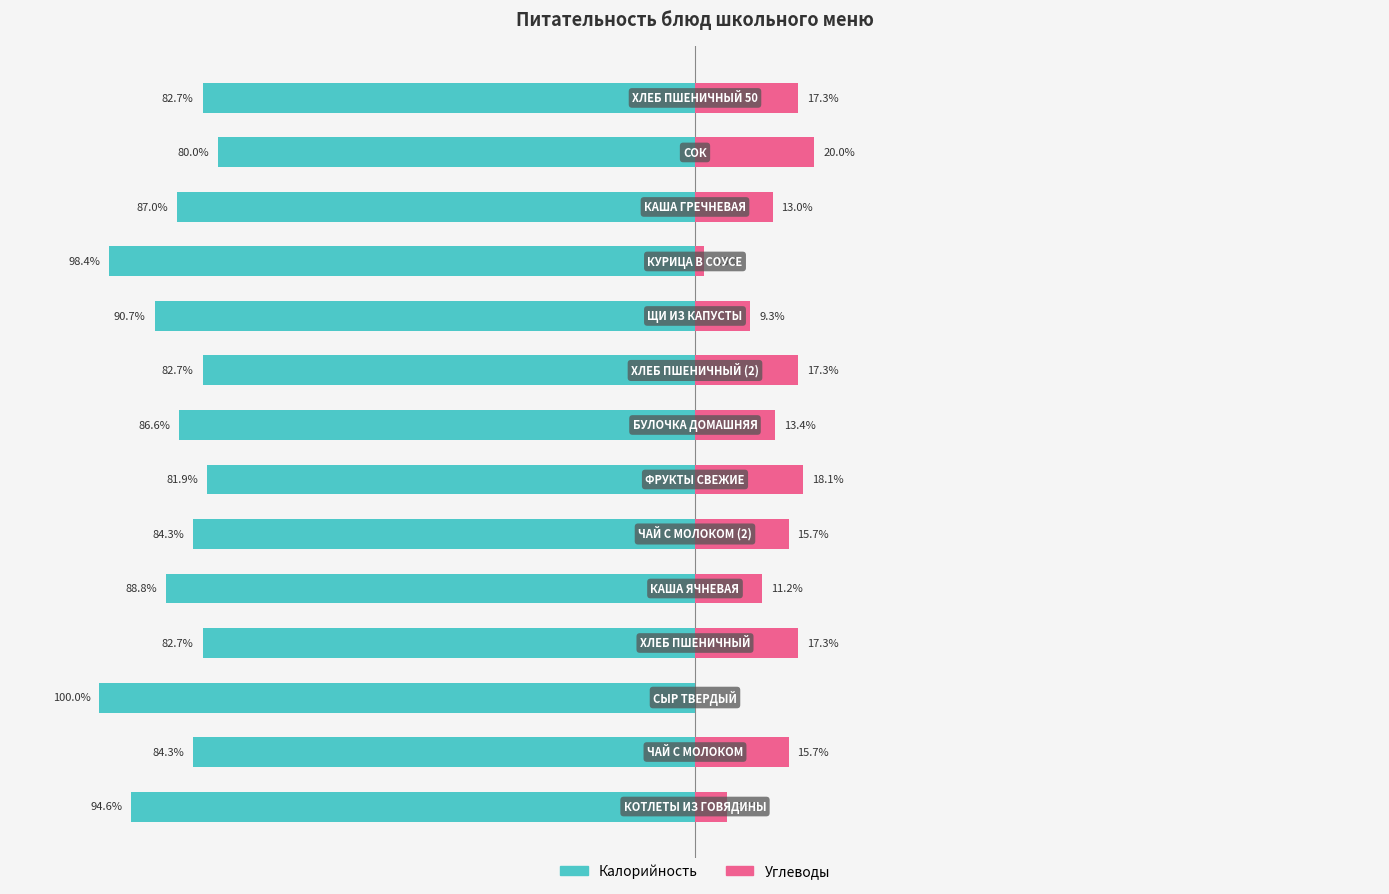

How many values in Углеводы are above zero?

13